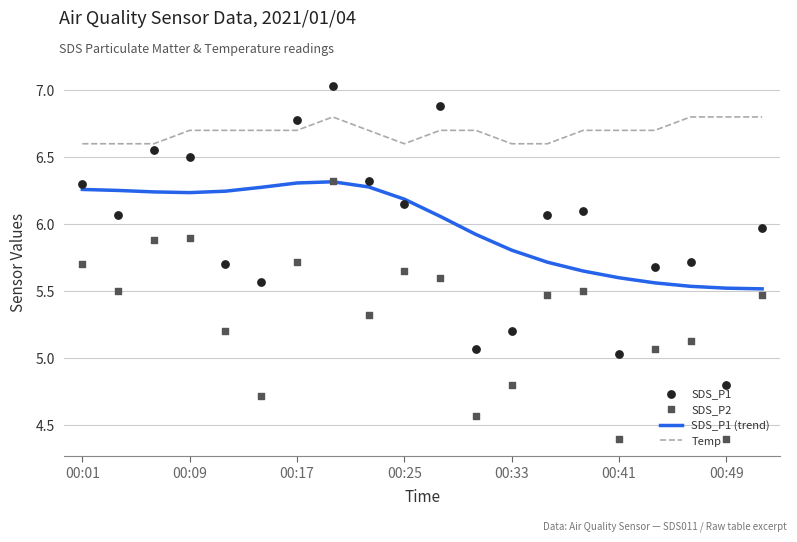

Which series has the largest total across all categories?

Temp